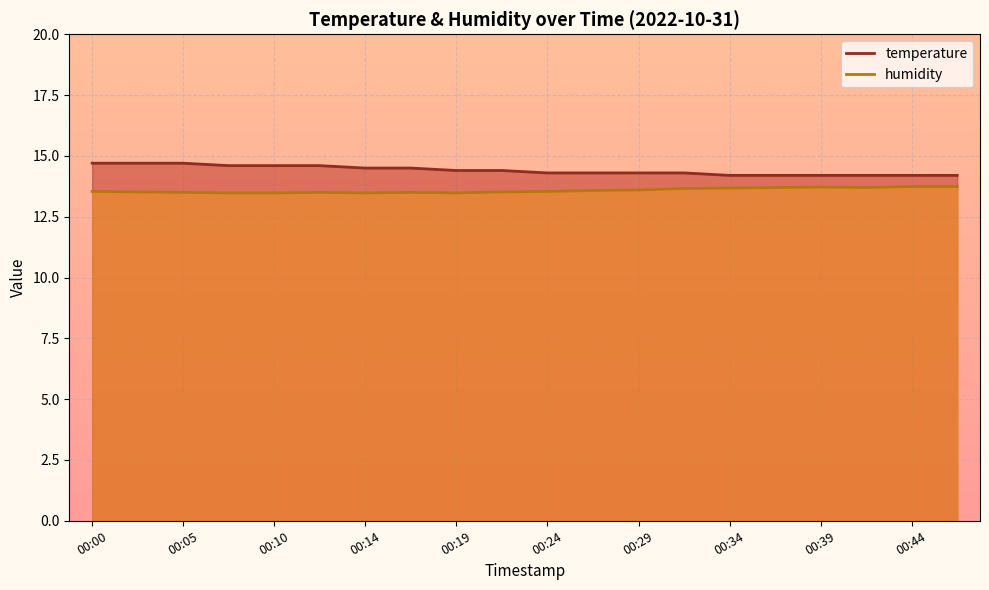

What is the sum of all humidity values?

271.7